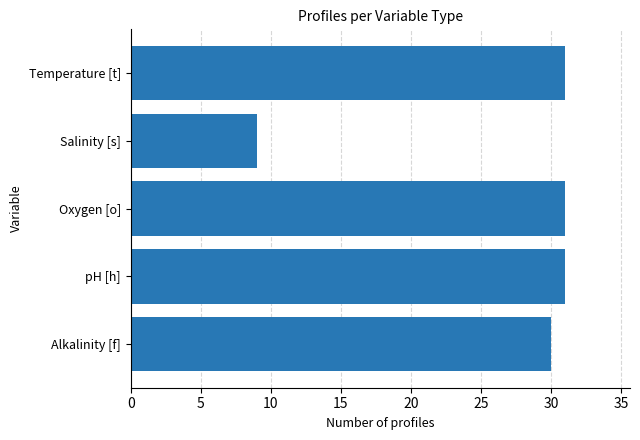

What is the approximate value at Temperature [t]?

31